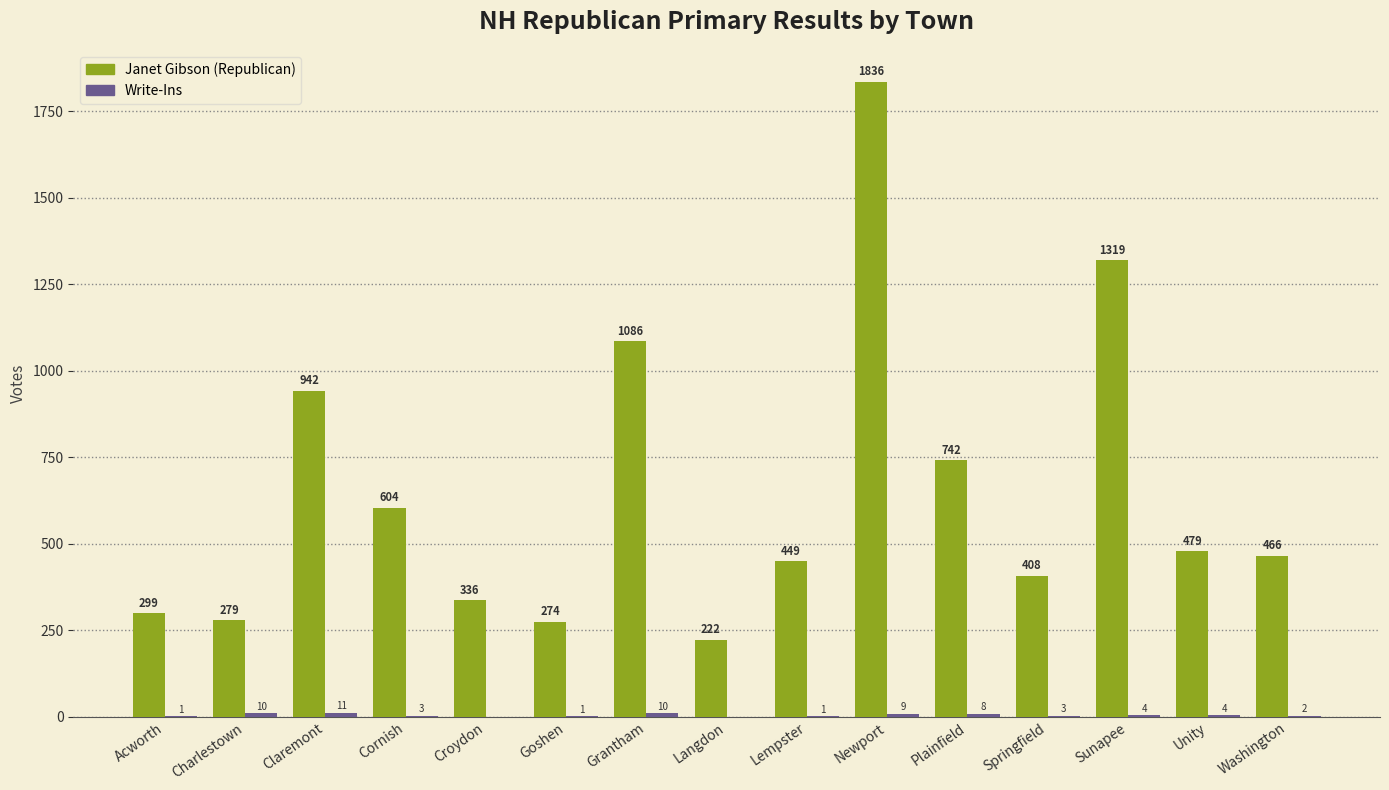

What is the maximum value shown in the chart?

1836